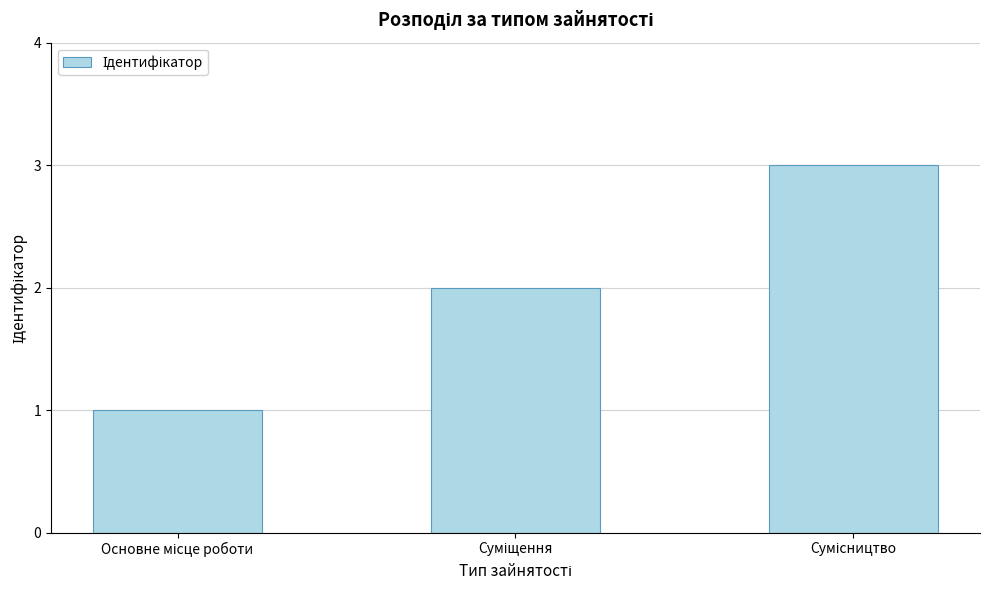

What is the greatest value displayed?

3